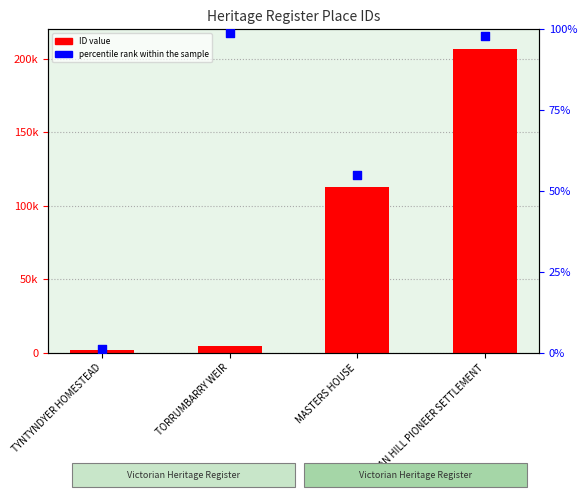

Which series has the largest Y range (max minus min)?

ID